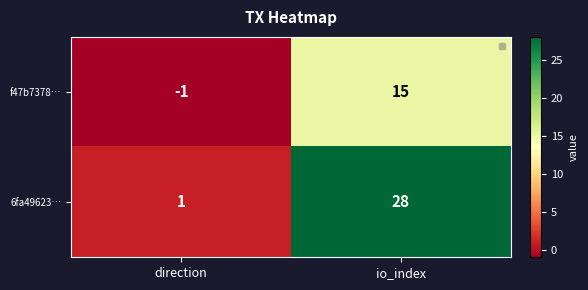

At io_index, list the series in order from smallest to largest.

f47b7378…, 6fa49623…